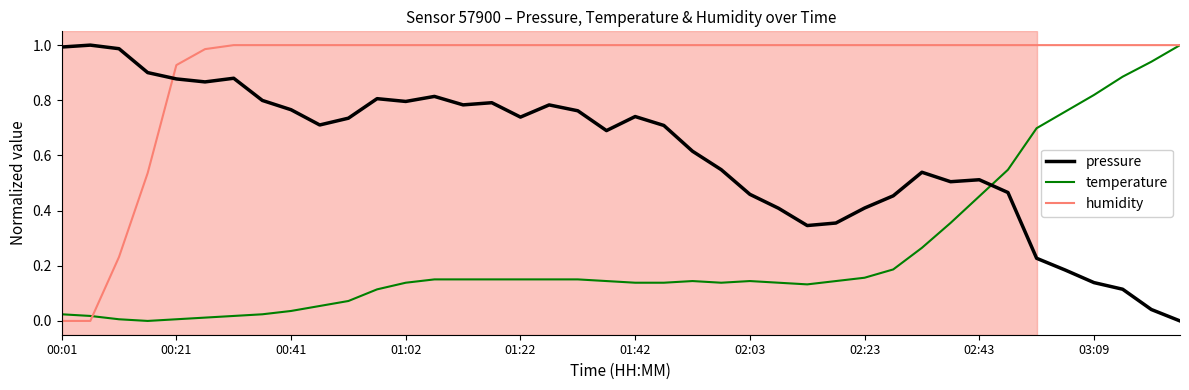

Rank the series by their average value, from highest to lowest.

humidity, pressure, temperature